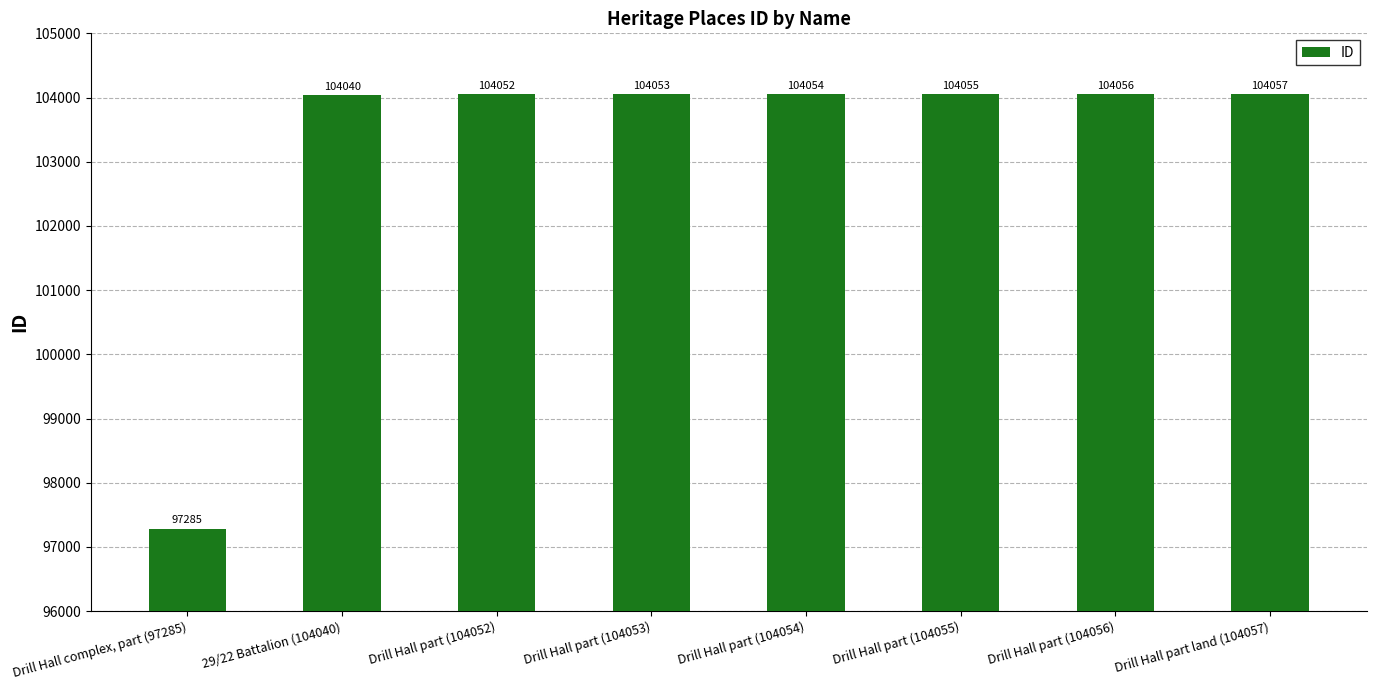

What is the sum of the values at 29/22 Battalion (104040) and Drill Hall part (104053)?

208093